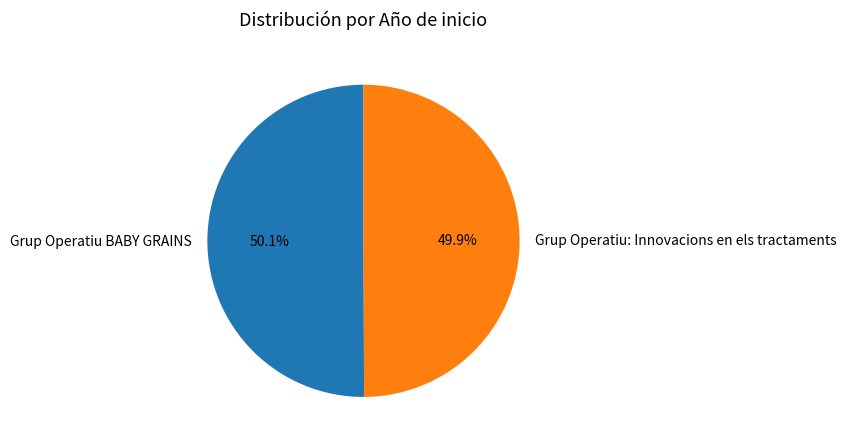

What is the ratio of the value at Grup Operatiu BABY GRAINS to the value at Grup Operatiu: Innovacions en els tractaments?

1.0